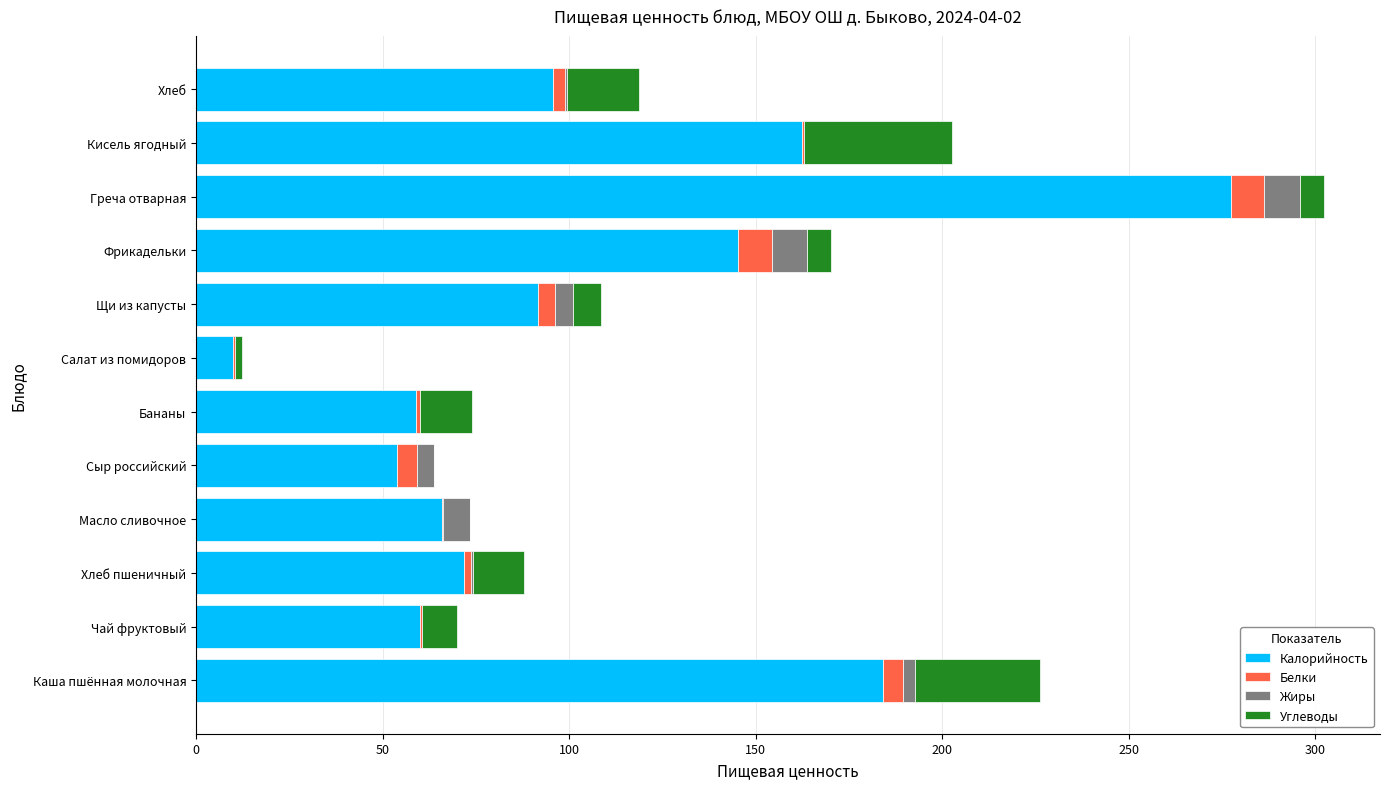

Is it true that Калорийность equals 9.8 at Салат из помидоров?

True